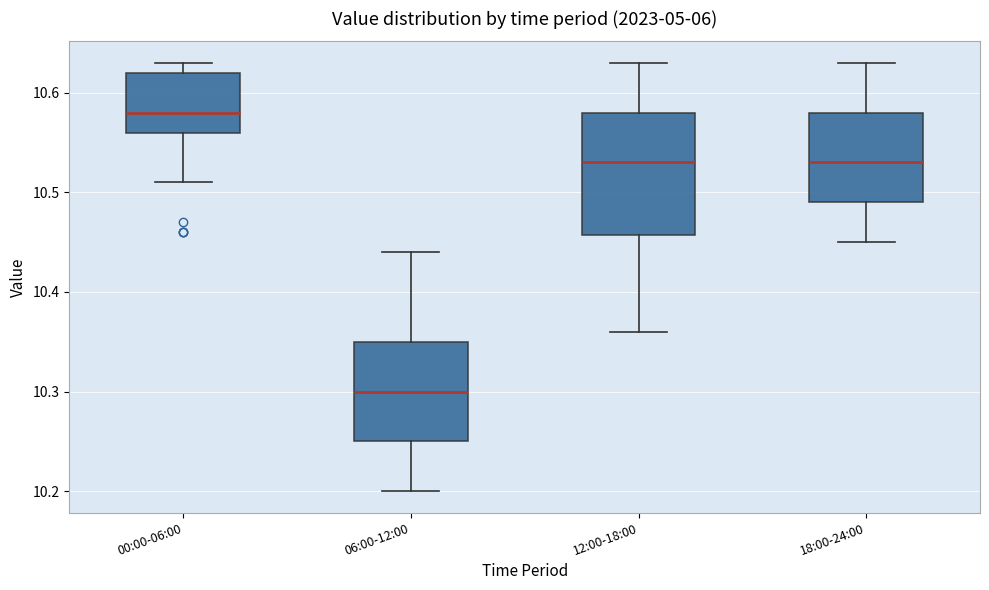

Comparing the boxes themselves (not the whiskers), which one is the tallest?

12:00-18:00